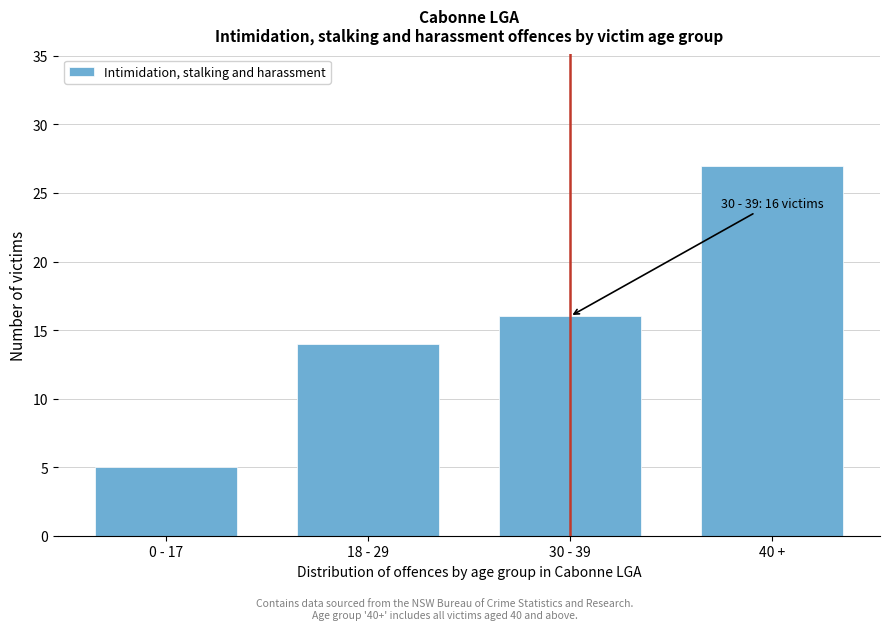

Reading left to right, extract all data points from this chart.

0 - 17=5	18 - 29=14	30 - 39=16	40 +=27